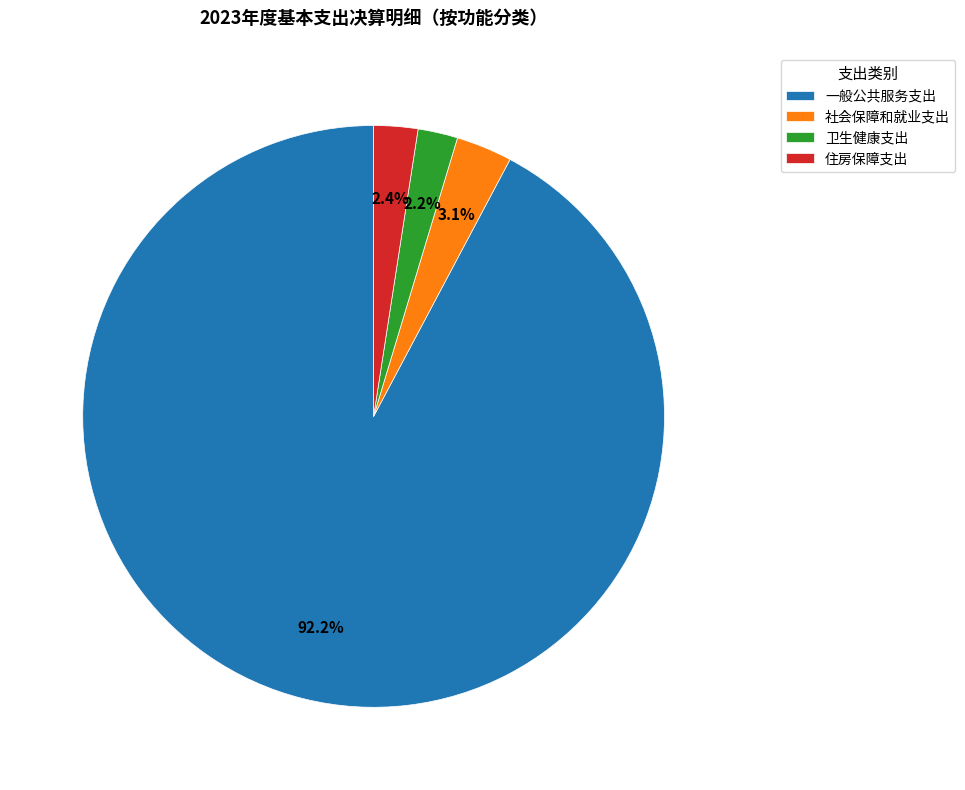

To the nearest percent, what portion does 一般公共服务支出 represent?

92%